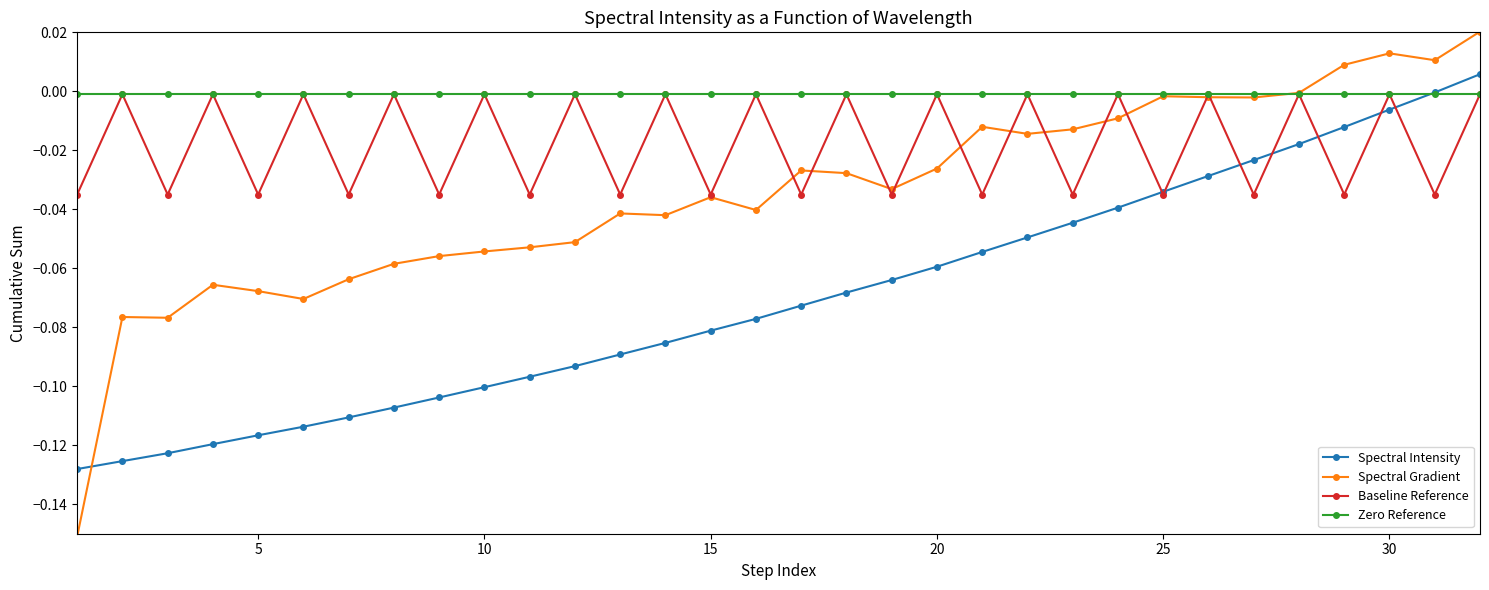

List the series in order of their overall mean, highest first.

Zero Reference, Baseline Reference, Spectral Gradient, Spectral Intensity